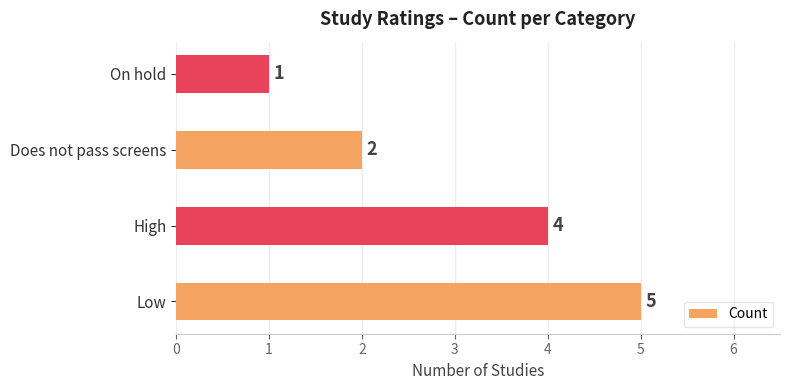

What is the change in value from Low to Does not pass screens?

-3